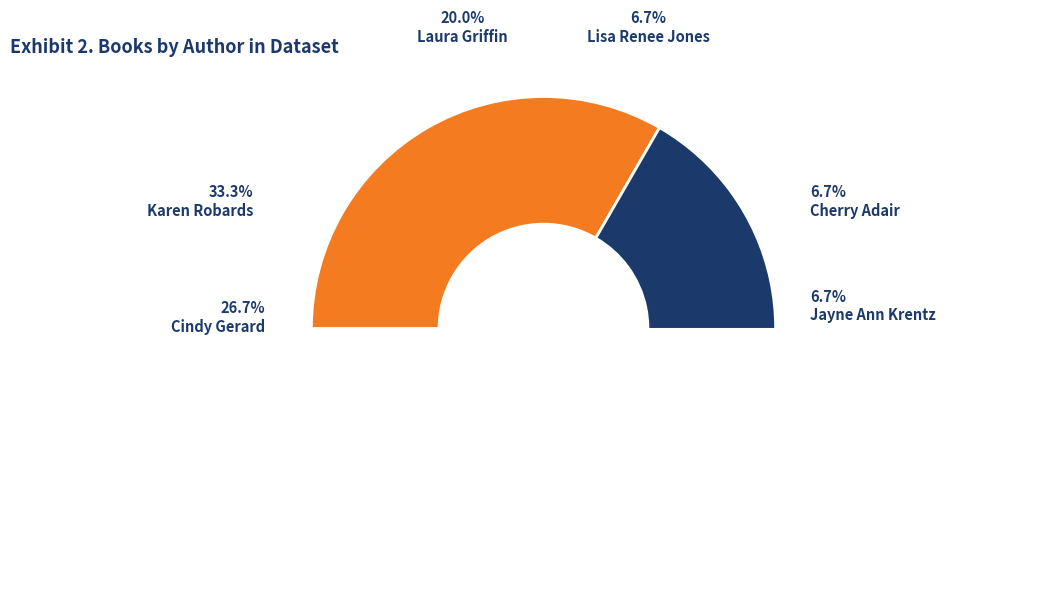

To the nearest percent, what percentage of the pie is Jayne Ann Krentz?

7%